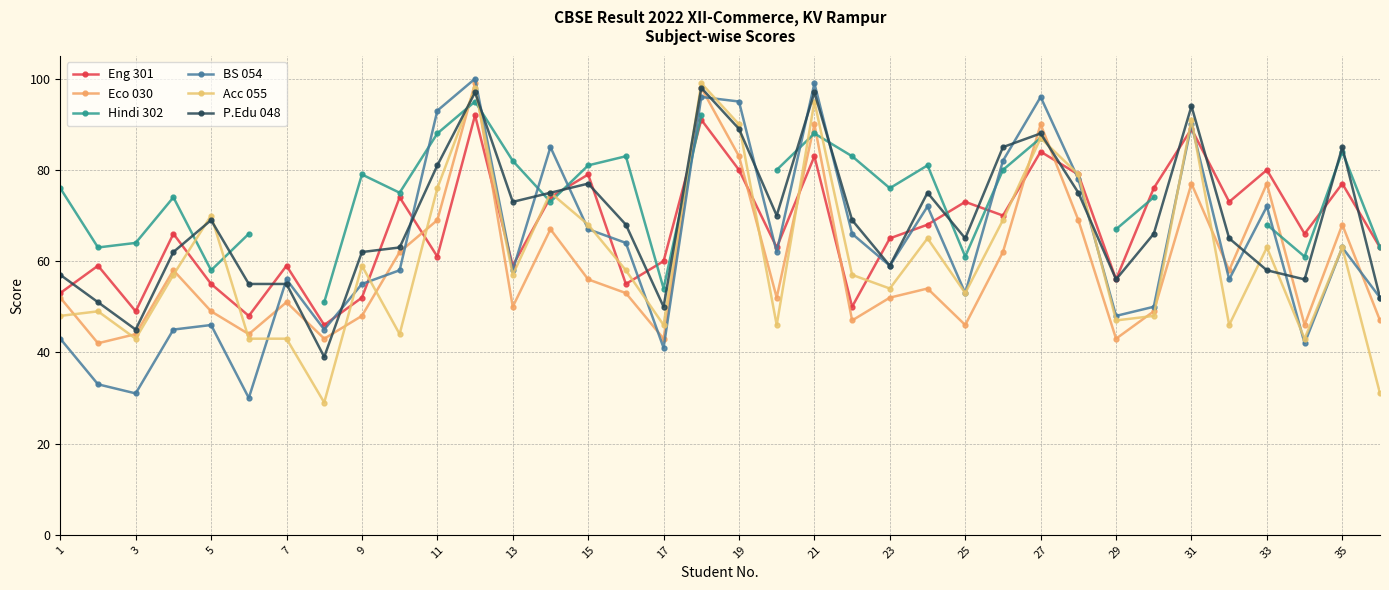

How many distinct data groups are displayed?

6